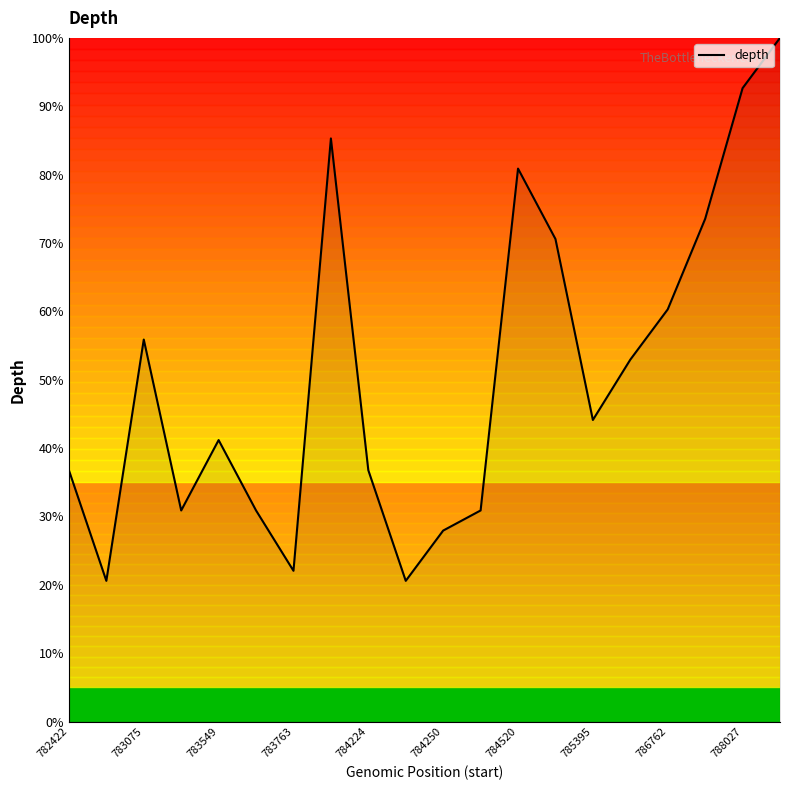

What is the minimum value shown in the chart?

20.6